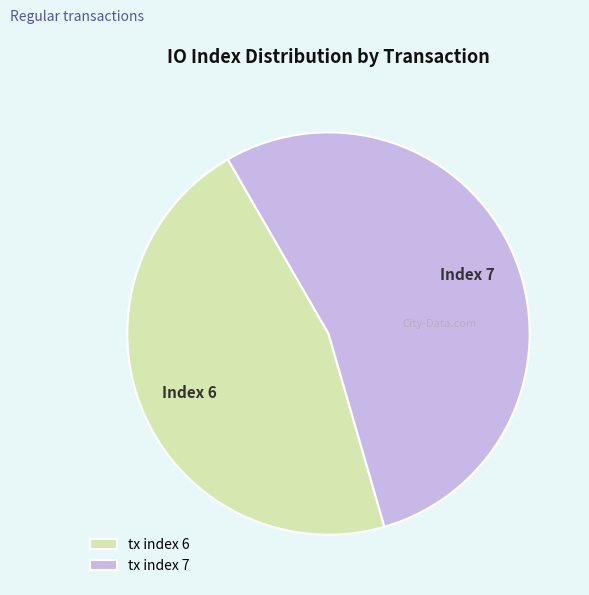

Approximately how many times larger is the value at tx index 7 compared to tx index 6?

1.2